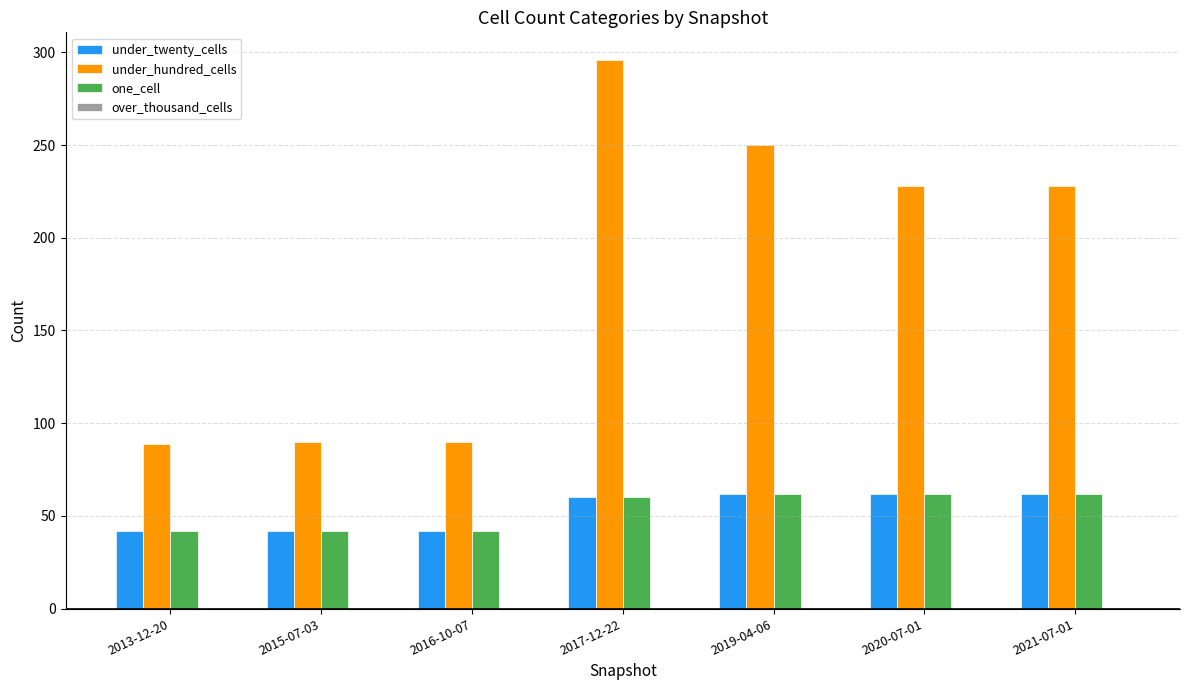

What is the label of the 1st bar from the right?

2021-07-01